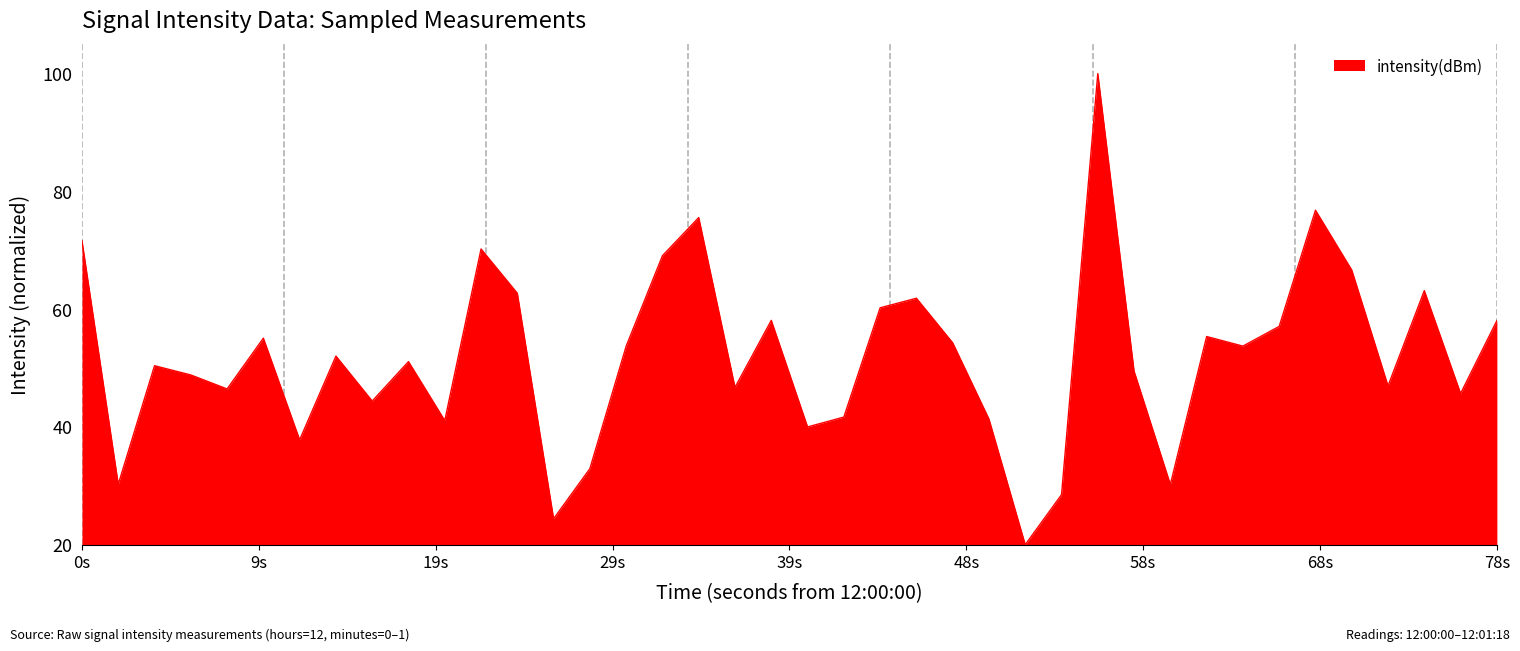

What is the difference between the maximum and minimum values?

80.0